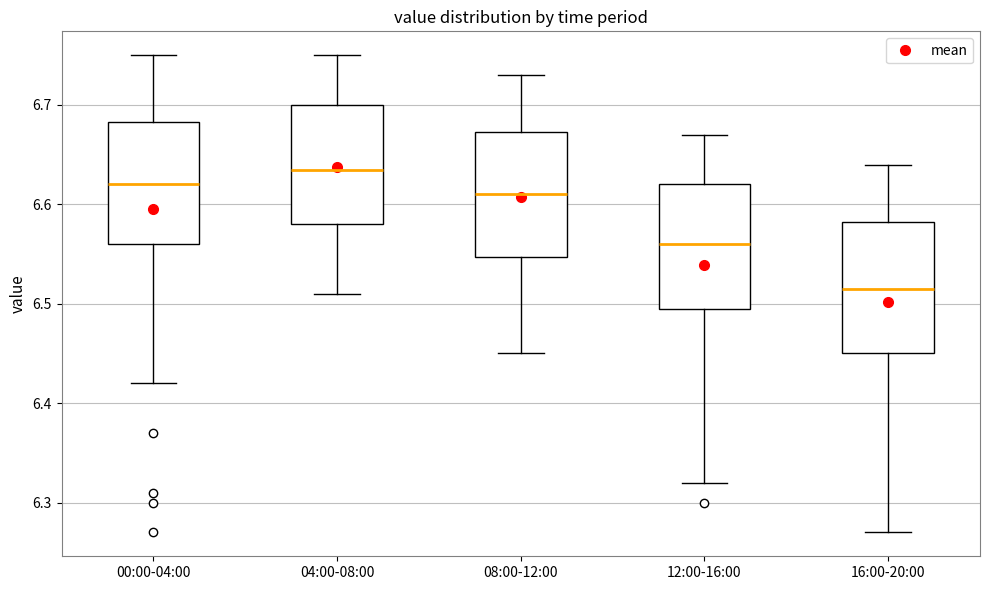

Reading left to right, read every box against the y-axis: the position of its median line, the range the box covers, and the ends of its whiskers. The values are not printed on the chart, so give them approximately, as read against the axis.

00:00-04:00: median 6.62, box 6.56 to 6.68, whiskers 6.42 to 6.75
04:00-08:00: median 6.64, box 6.58 to 6.70, whiskers 6.51 to 6.75
08:00-12:00: median 6.61, box 6.55 to 6.67, whiskers 6.45 to 6.73
12:00-16:00: median 6.56, box 6.50 to 6.62, whiskers 6.32 to 6.67
16:00-20:00: median 6.52, box 6.45 to 6.58, whiskers 6.27 to 6.64